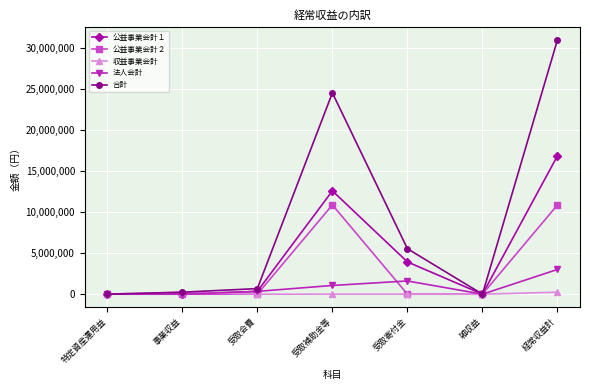

Which series changed the most between 特定資産運用益 and 受取補助金等?

合計